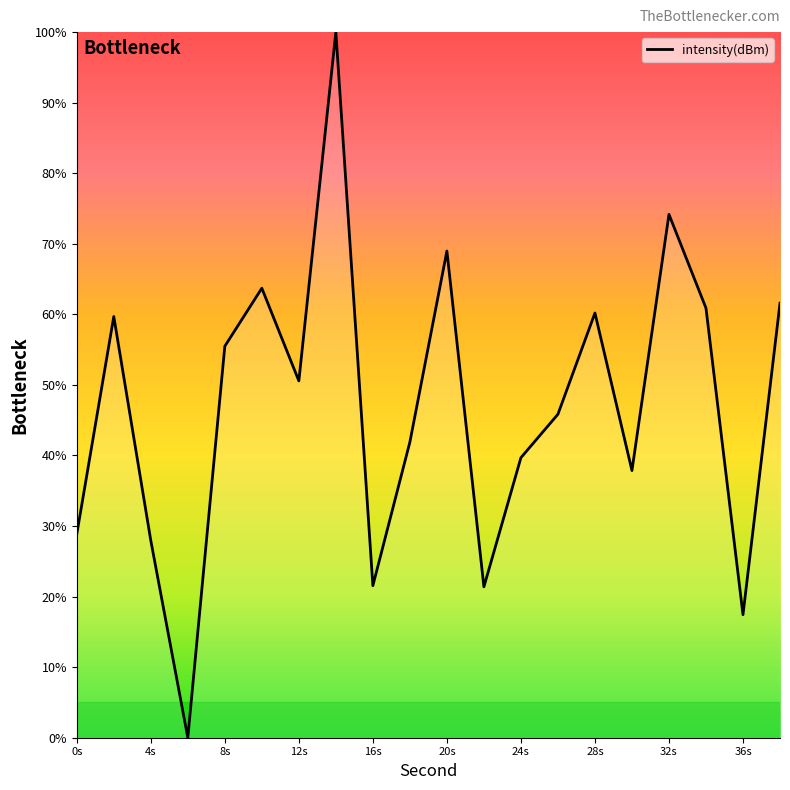

What is the maximum value shown in the chart?

100.0